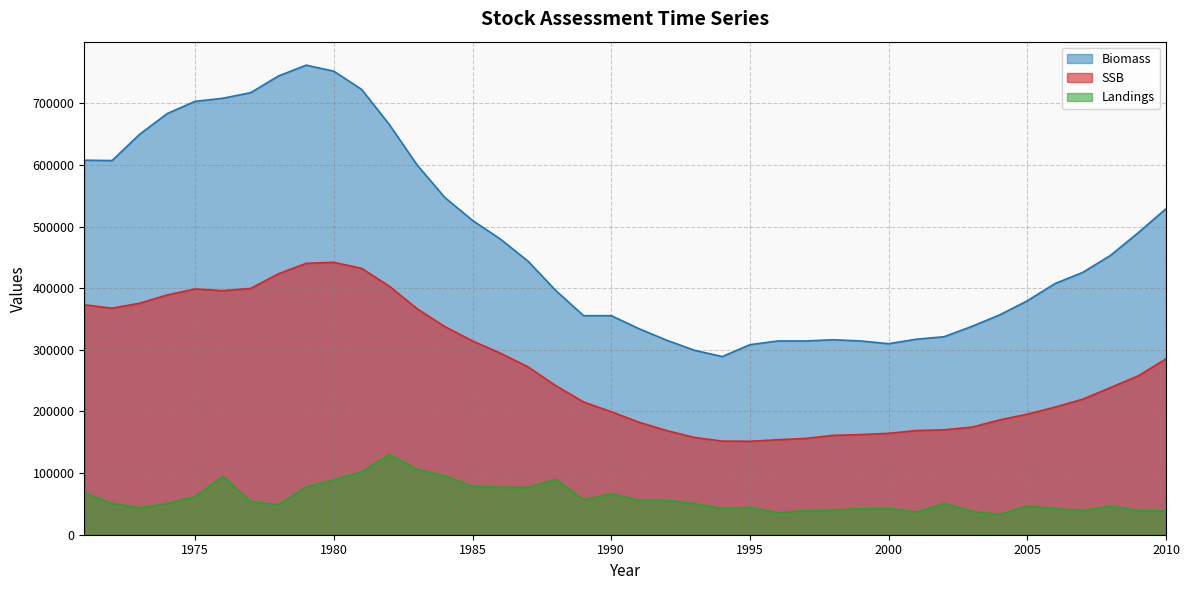

At which label does SSB reach its minimum?

1995